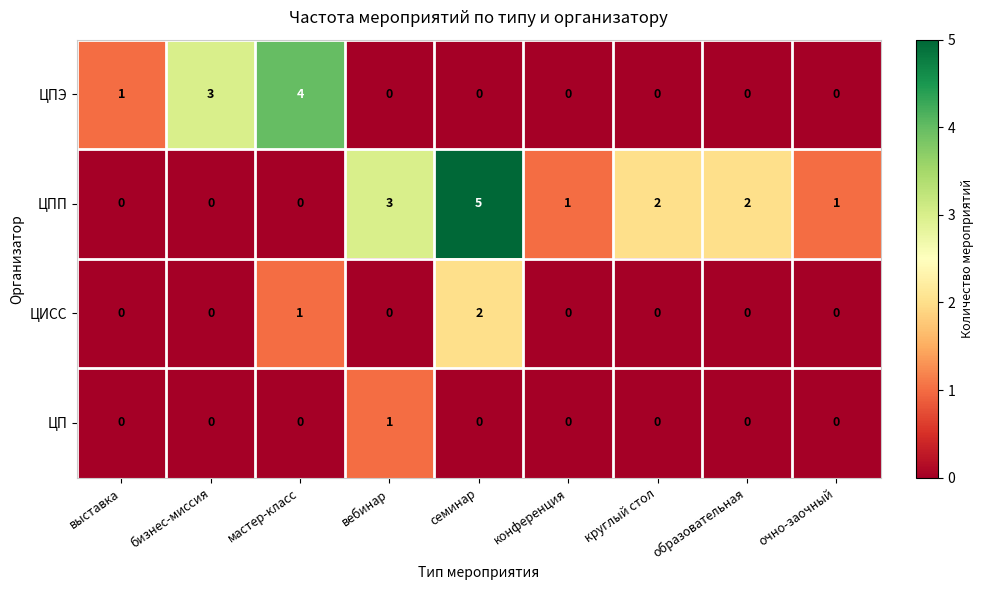

Which series has the largest total across all categories?

ЦПП